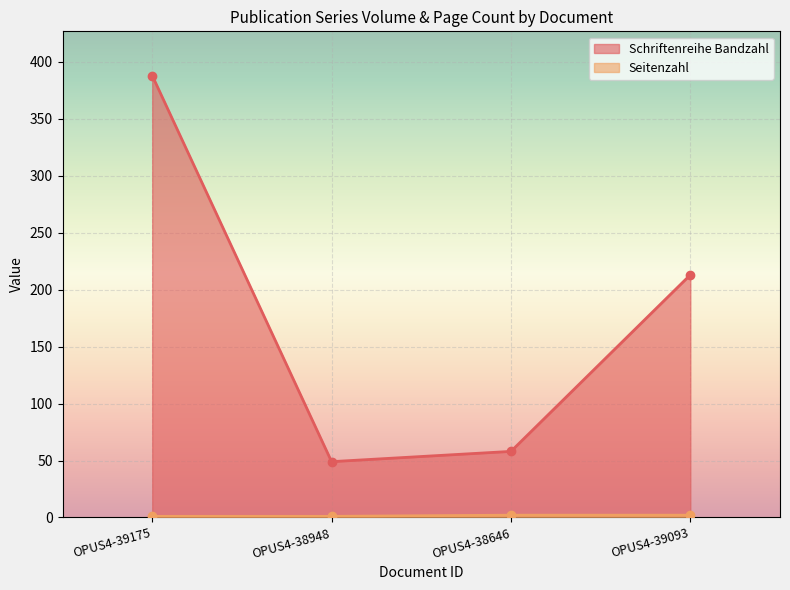

What is the value of the Schriftenreihe Bandzahl point at the 3rd from the left?

58